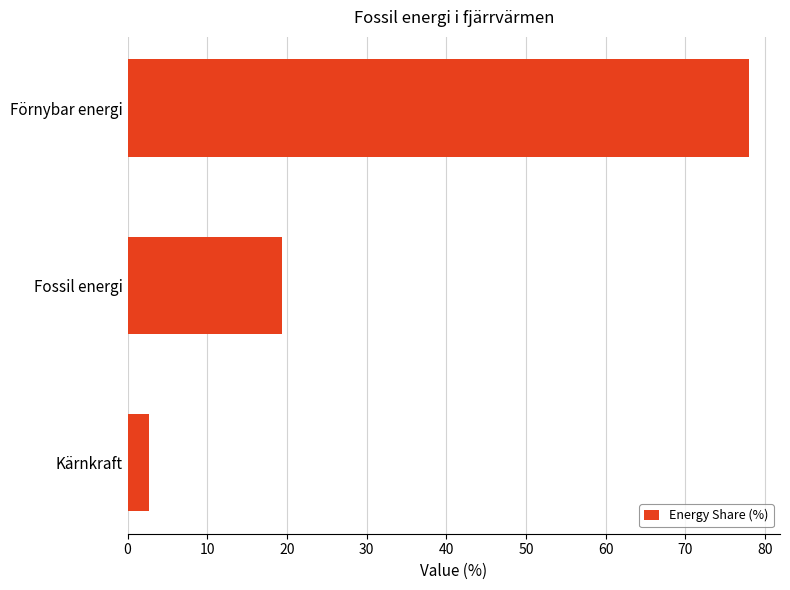

Reading bottom to top, list all the values displayed in this chart.

2.7	19.4	78.0